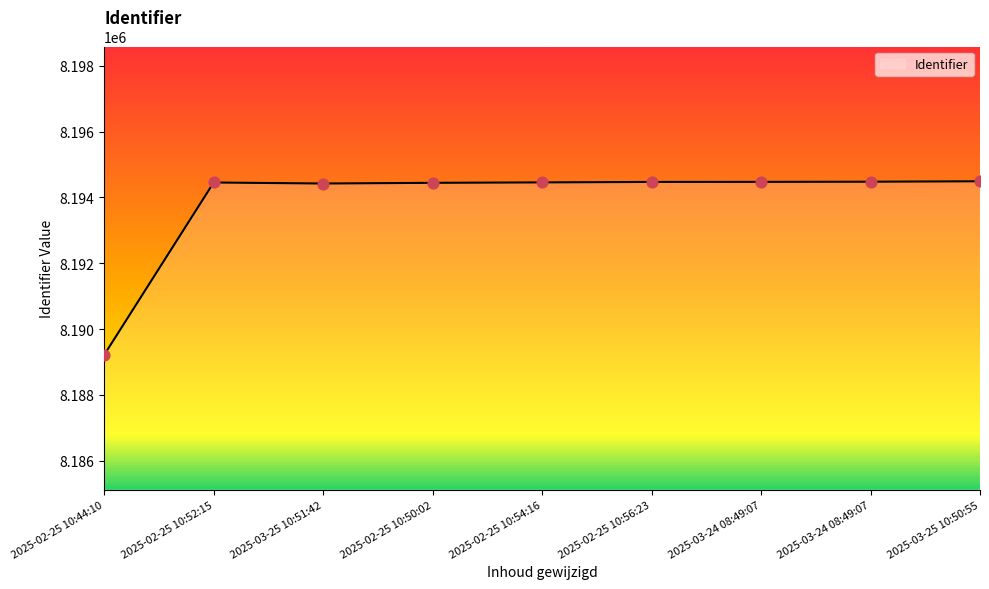

Is this an area chart (filled region under the line)?

Yes